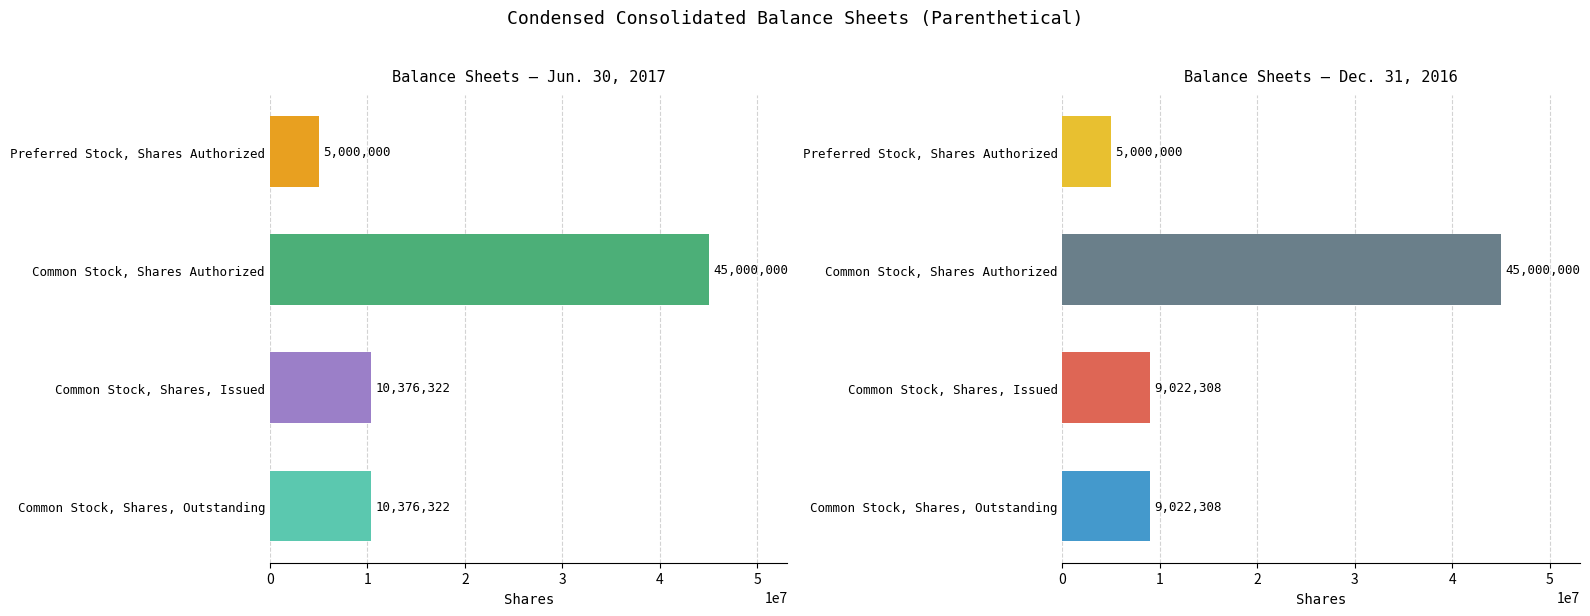

What is the minimum value for Dec. 31, 2016?

5000000